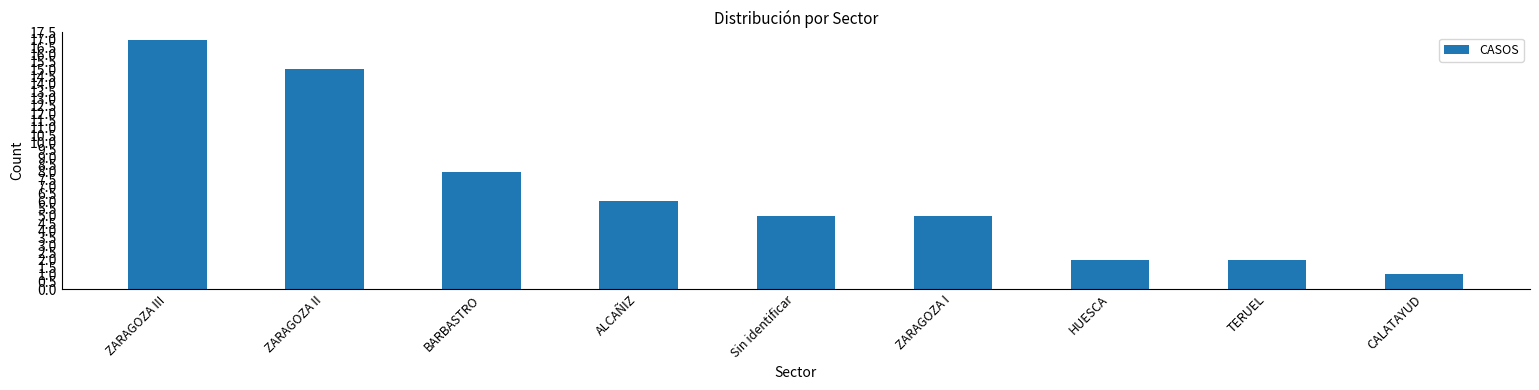

Reading left to right, what are all the values shown in this chart?

ZARAGOZA III=17	ZARAGOZA II=15	BARBASTRO=8	ALCAÑIZ=6	Sin identificar=5	ZARAGOZA I=5	HUESCA=2	TERUEL=2	CALATAYUD=1